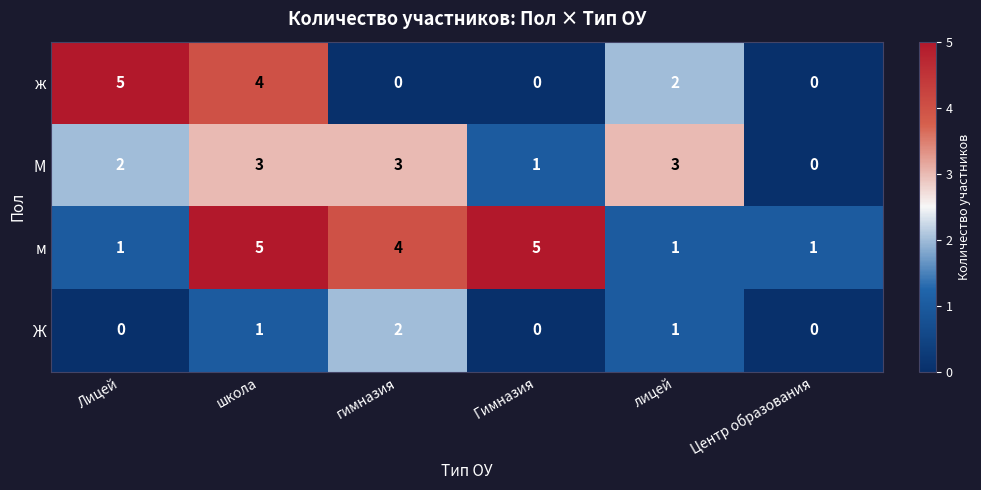

Is the value of М at Лицей greater than the value of ж at Гимназия?

Yes